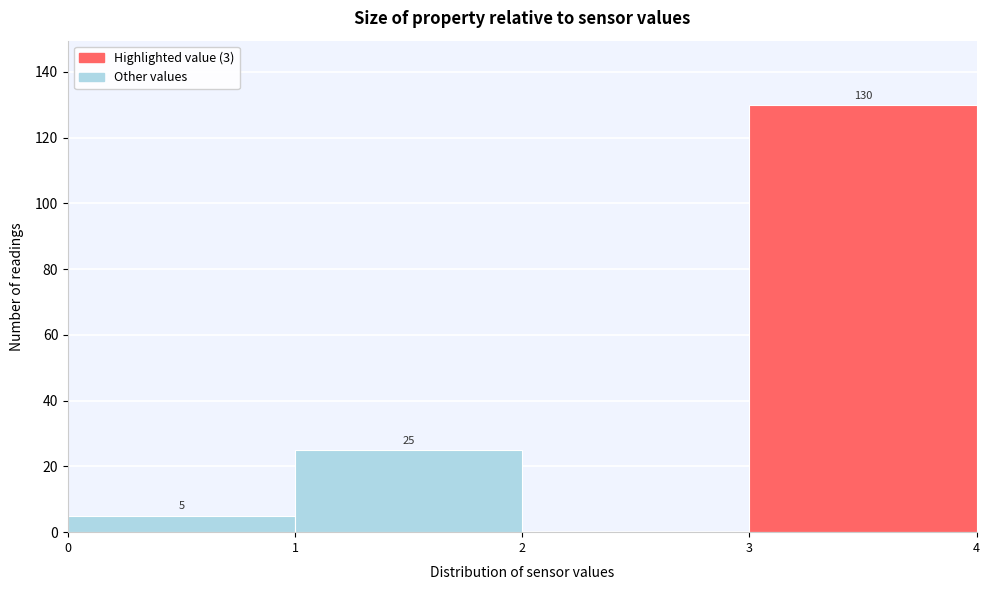

Which range on the x-axis has the tallest bar?

3 to 4